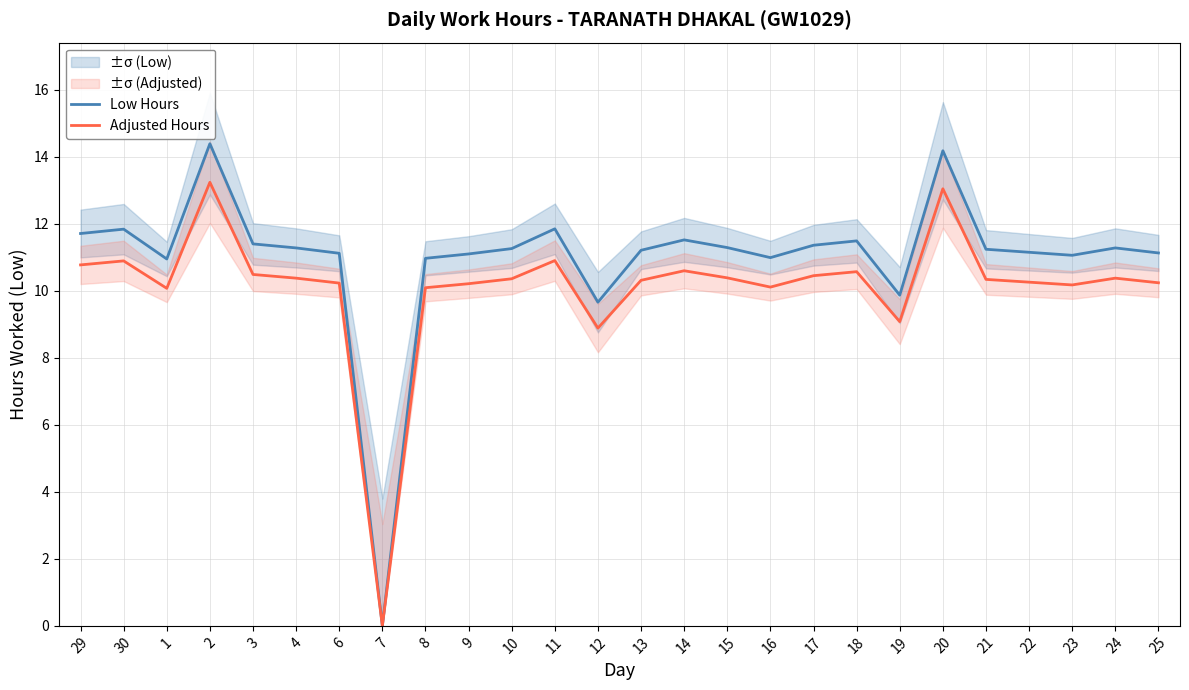

Rank the series by their maximum value, from highest to lowest.

Low Hours, Adjusted Hours